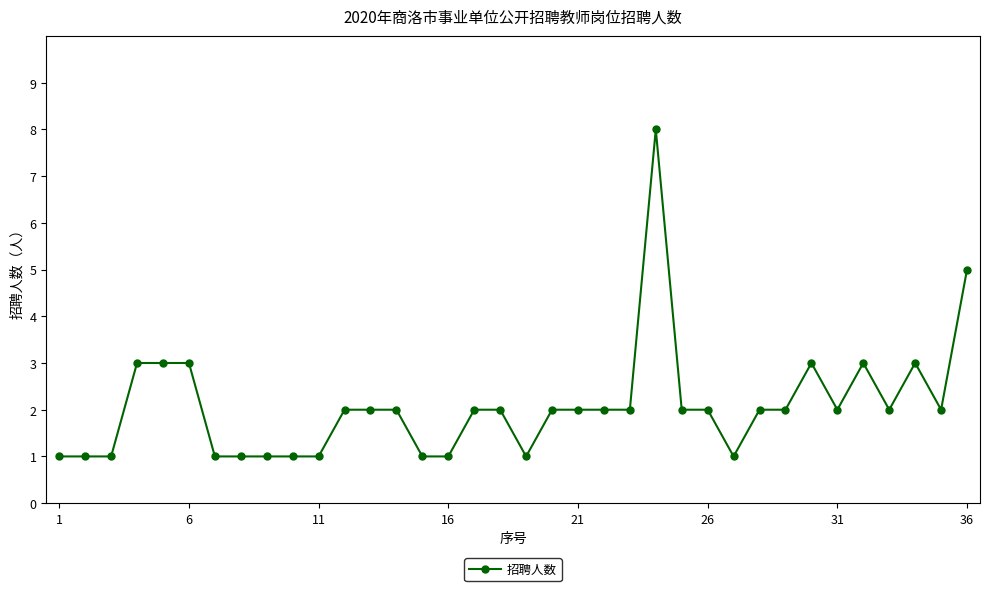

What is the sum of all values?

75